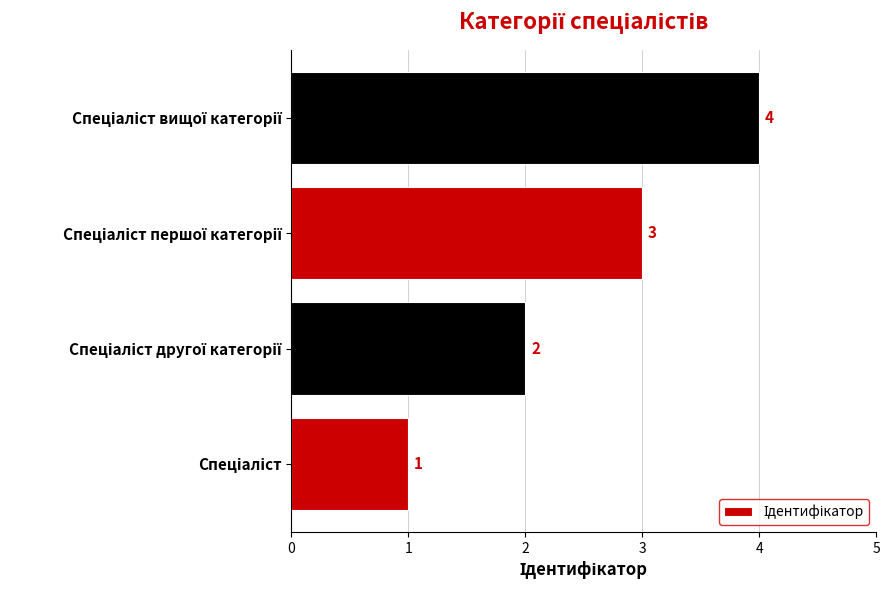

Count the values in the range 2 to 4.

3